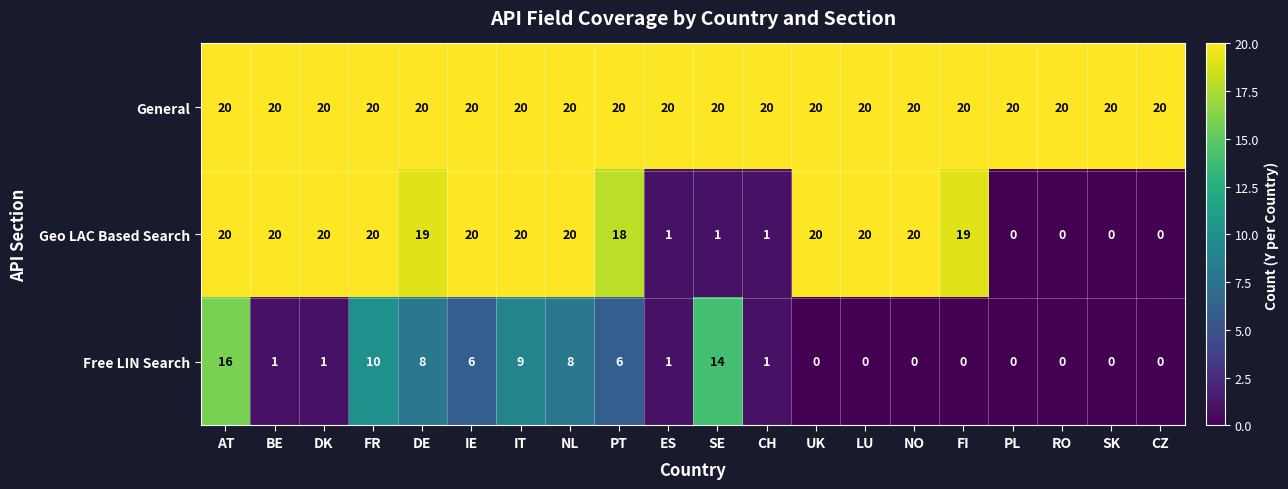

What is the highest value of the General series?

20